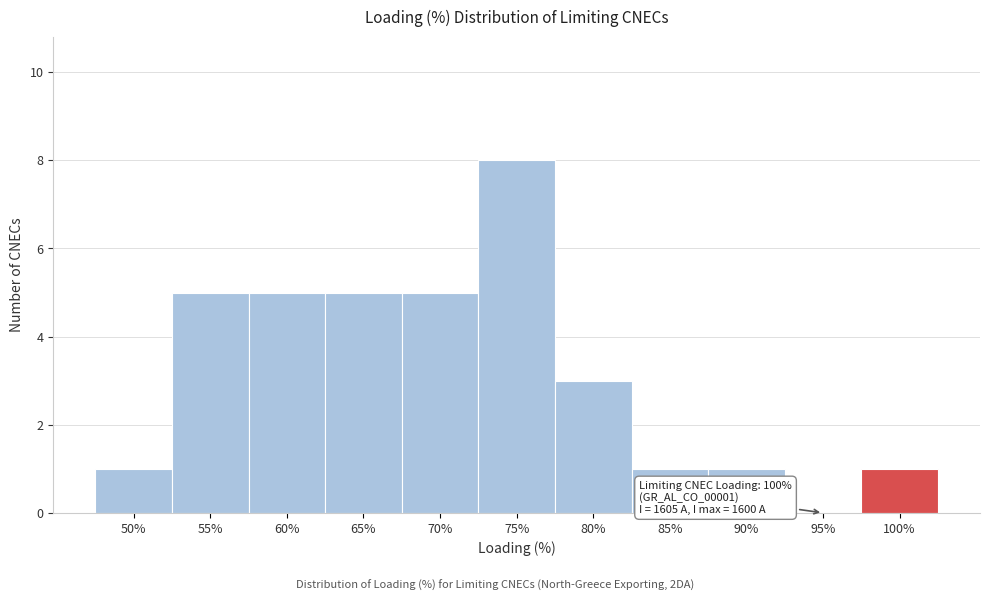

Reading left to right, transcribe all the data shown in this chart.

50%=1	55%=5	60%=5	65%=5	70%=5	75%=8	80%=3	85%=1	90%=1	95%=0	100%=1